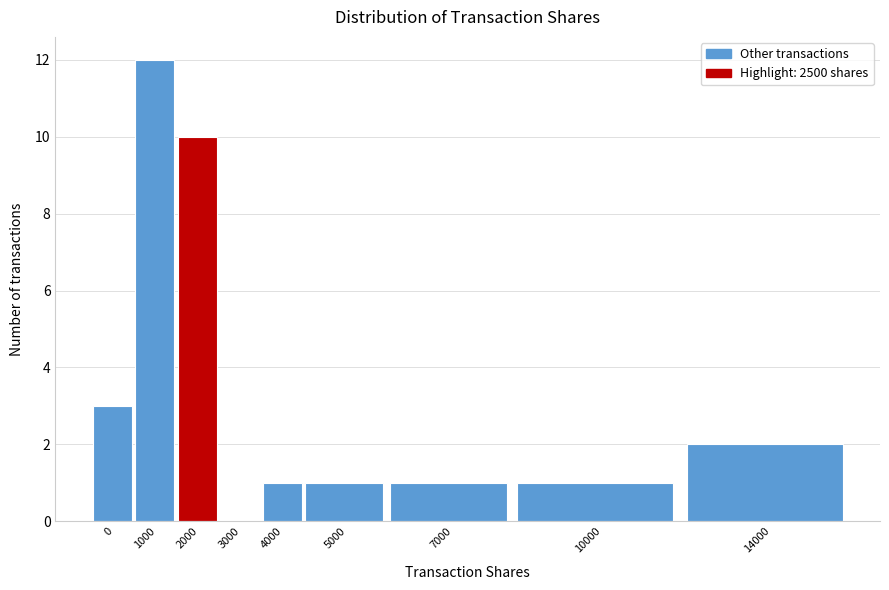

Reading left to right, transcribe all the data shown in this chart.

0=3	1000=12	2000=10	3000=0	4000=1	5000=1	7000=1	10000=1	14000=2